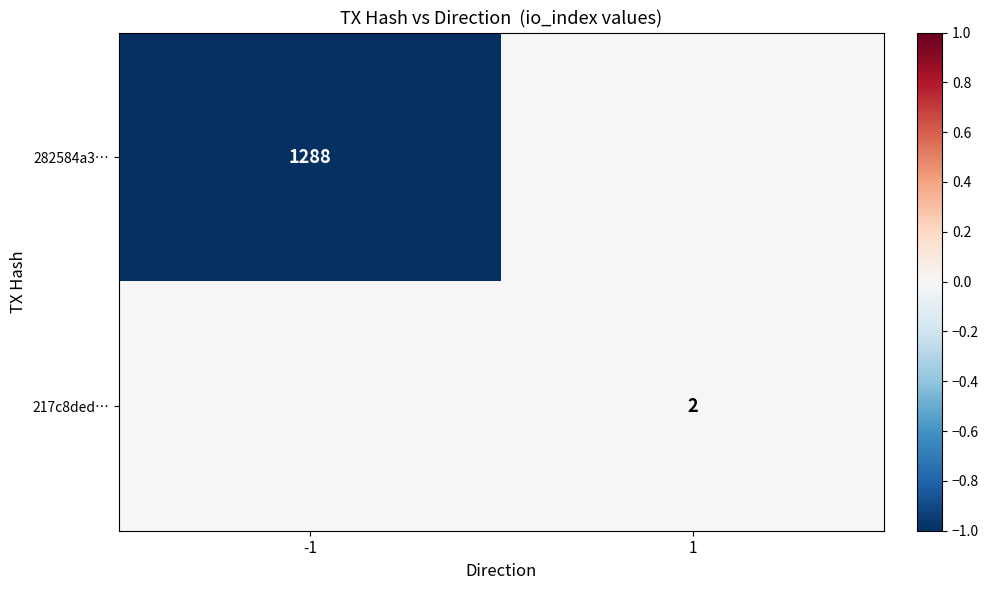

Count the number of categories in the chart.

2